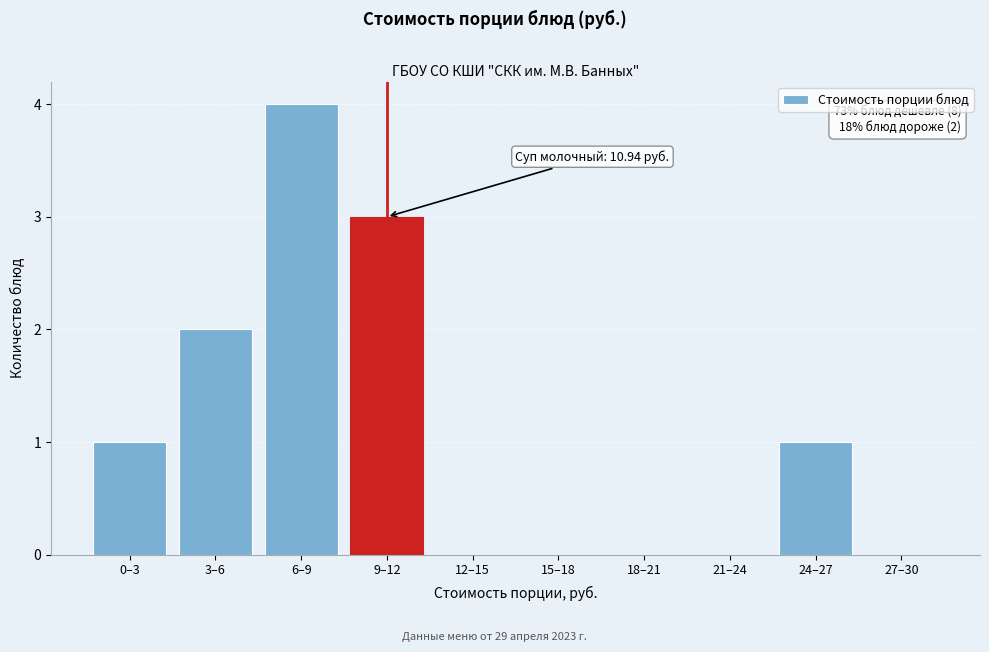

Reading left to right, what are all the values shown in this chart?

0–3=1	3–6=2	6–9=4	9–12=3	12–15=0	15–18=0	18–21=0	21–24=0	24–27=1	27–30=0